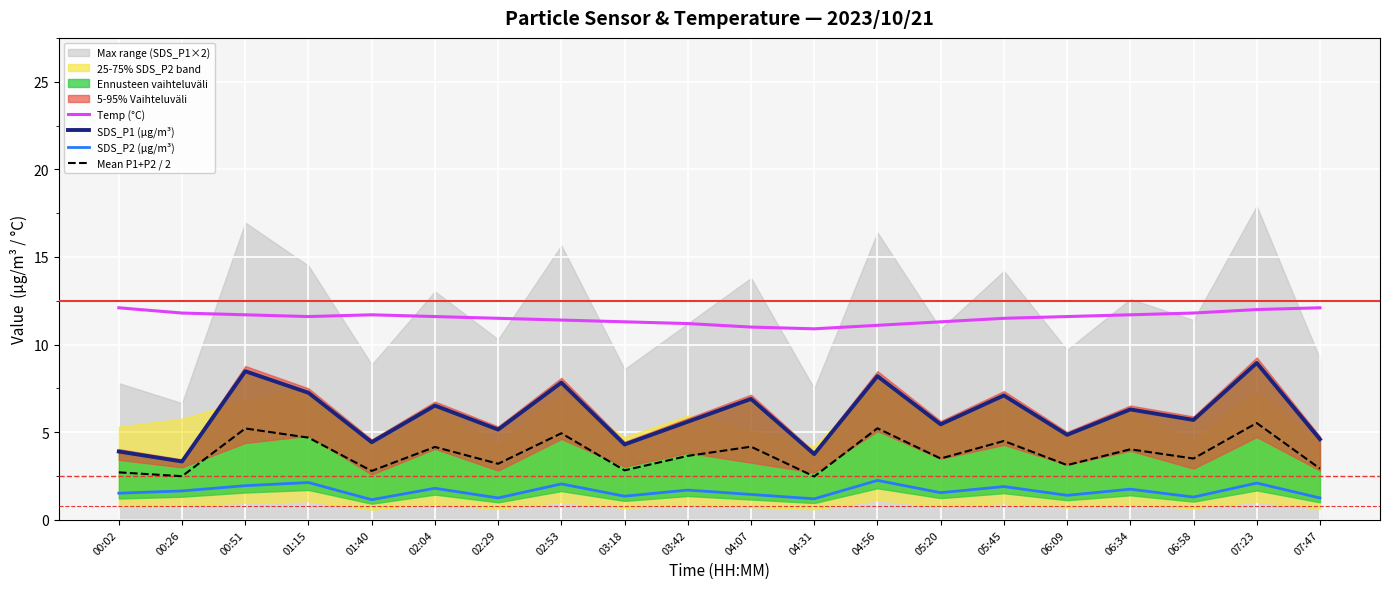

Count the number of categories in the chart.

20